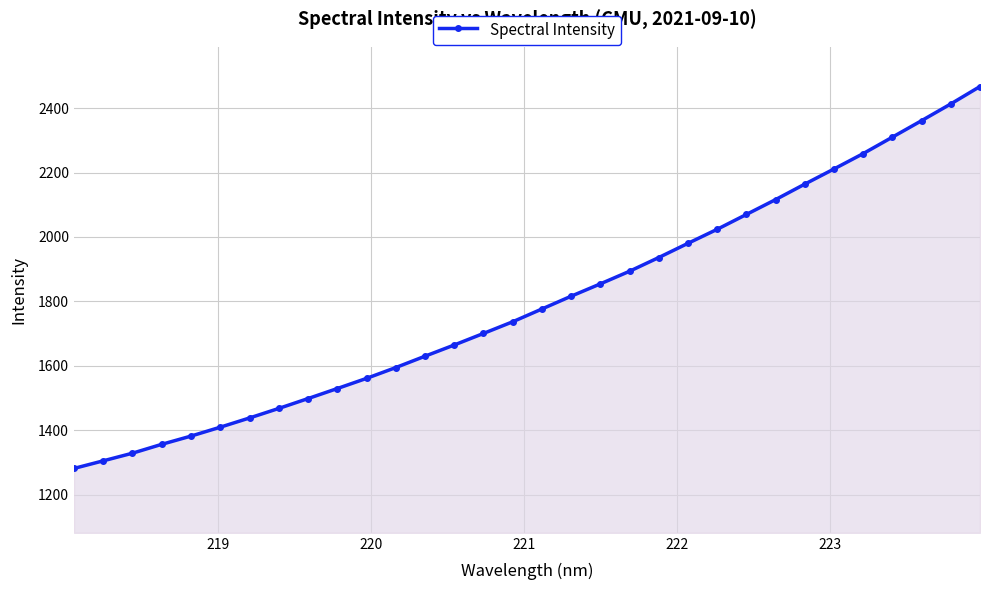

What is the difference between the maximum and minimum values?

1186.4